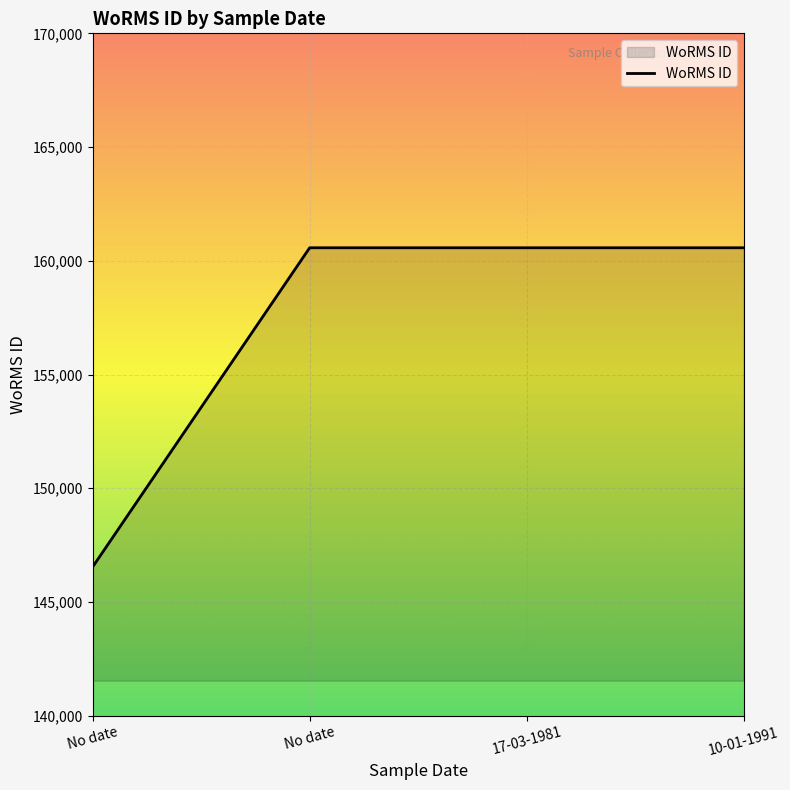

How many values are below 160572?

1